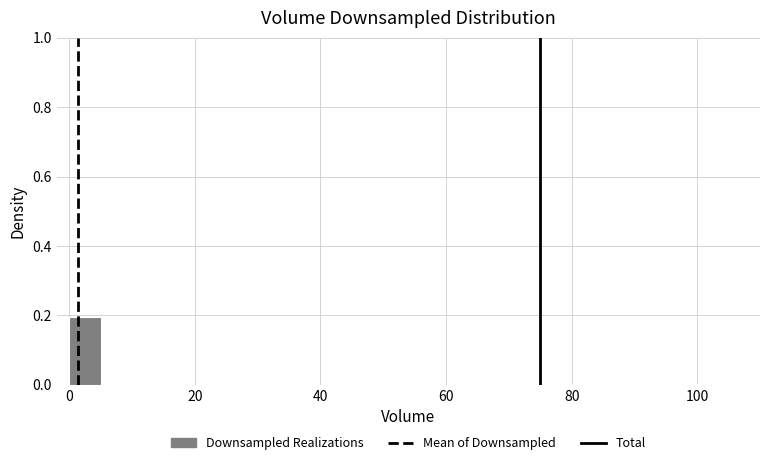

Around what value on the x-axis is the tallest bar? Give the approximate position of its centre, as read against the axis.

2